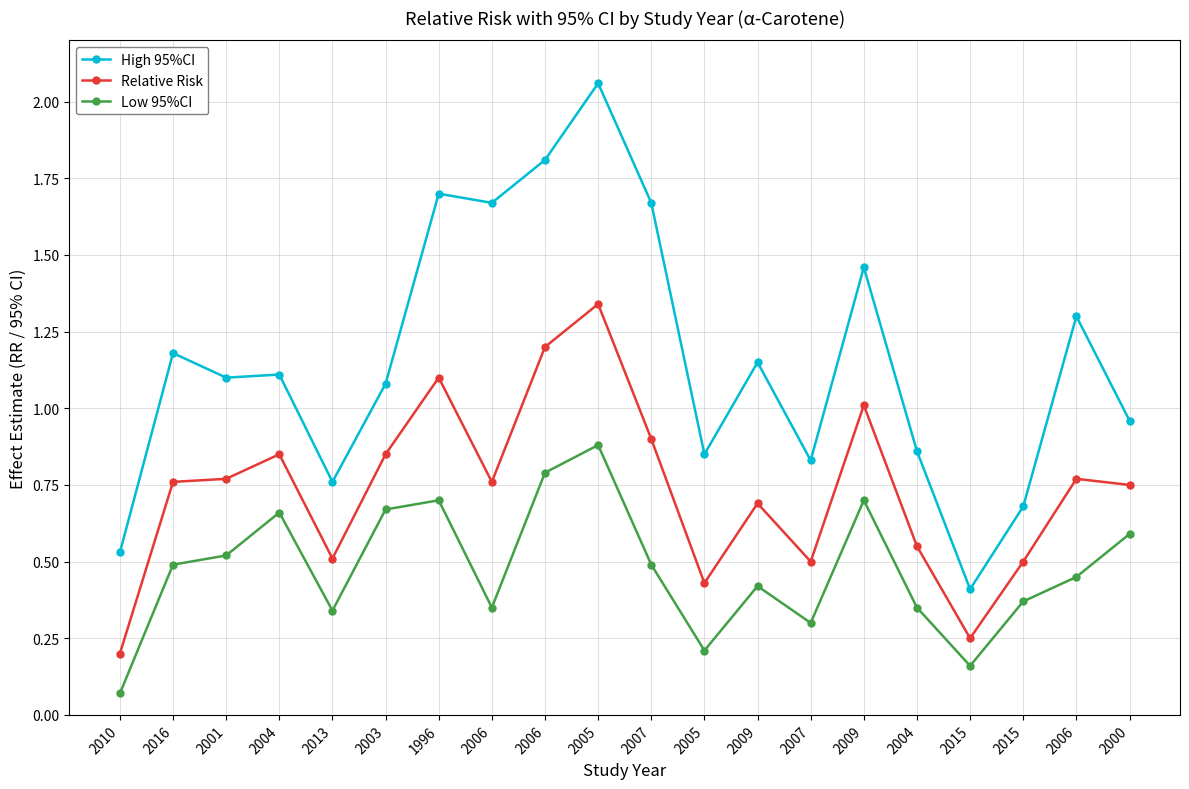

True or false: Relative Risk and Low 95%CI cross at least once.

False